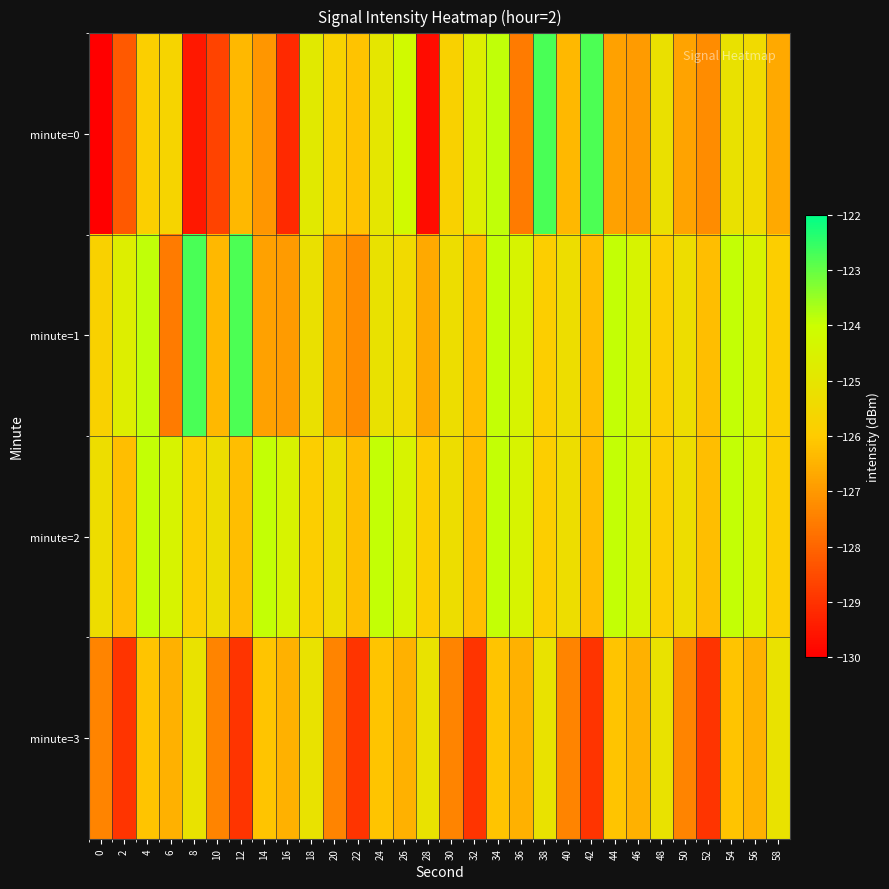

Between 12 and 40, which series saw the biggest shift?

minute=1